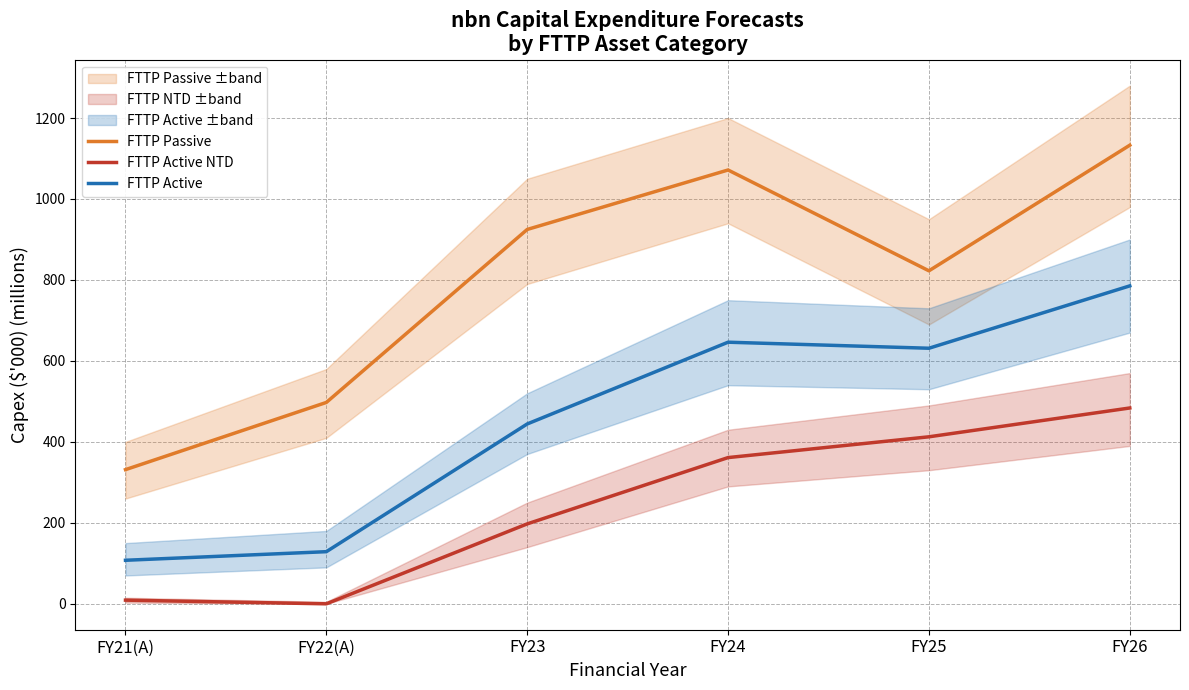

At which label does FTTP Passive reach its peak?

FY26